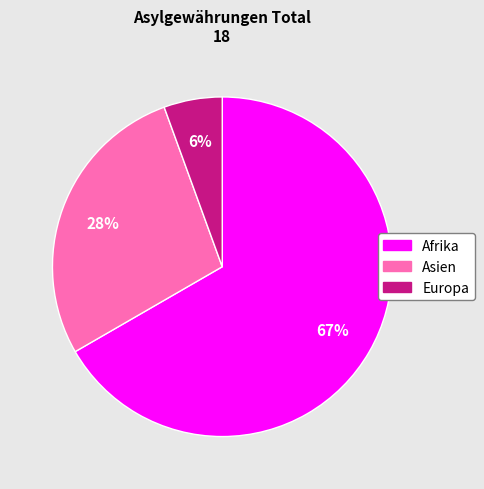

Do Europa and Asien together represent more than half of the pie?

No